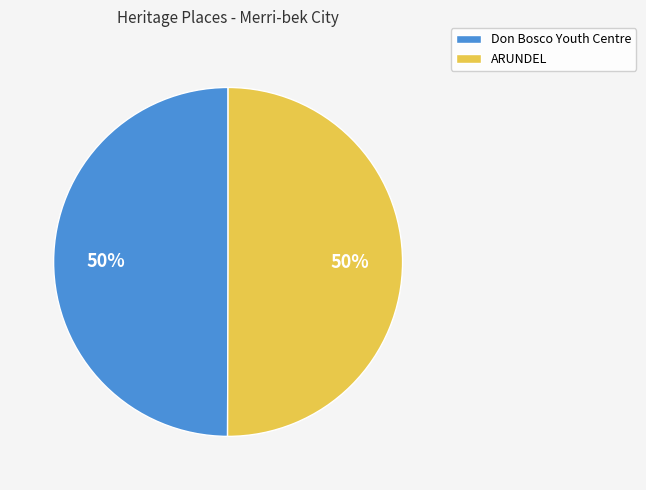

To the nearest percent, what is the average slice percentage?

50%